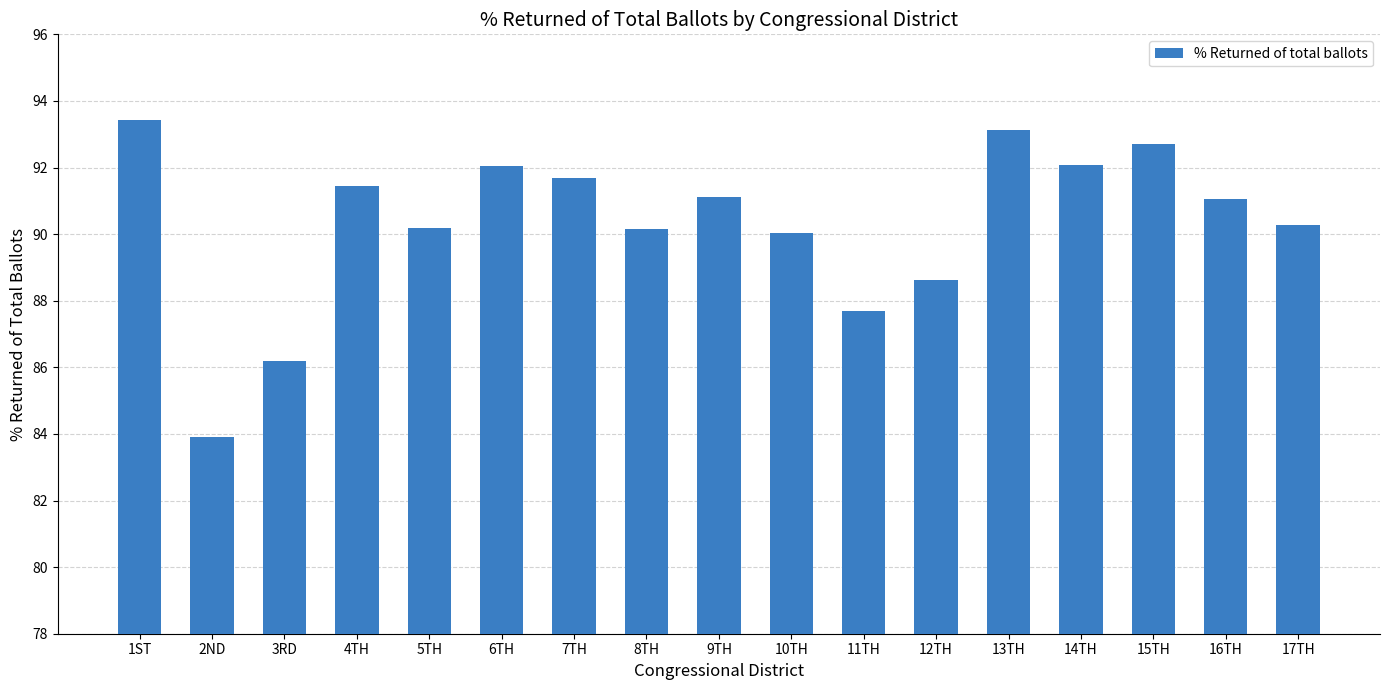

What is the label of the 17th bar from the right?

1ST